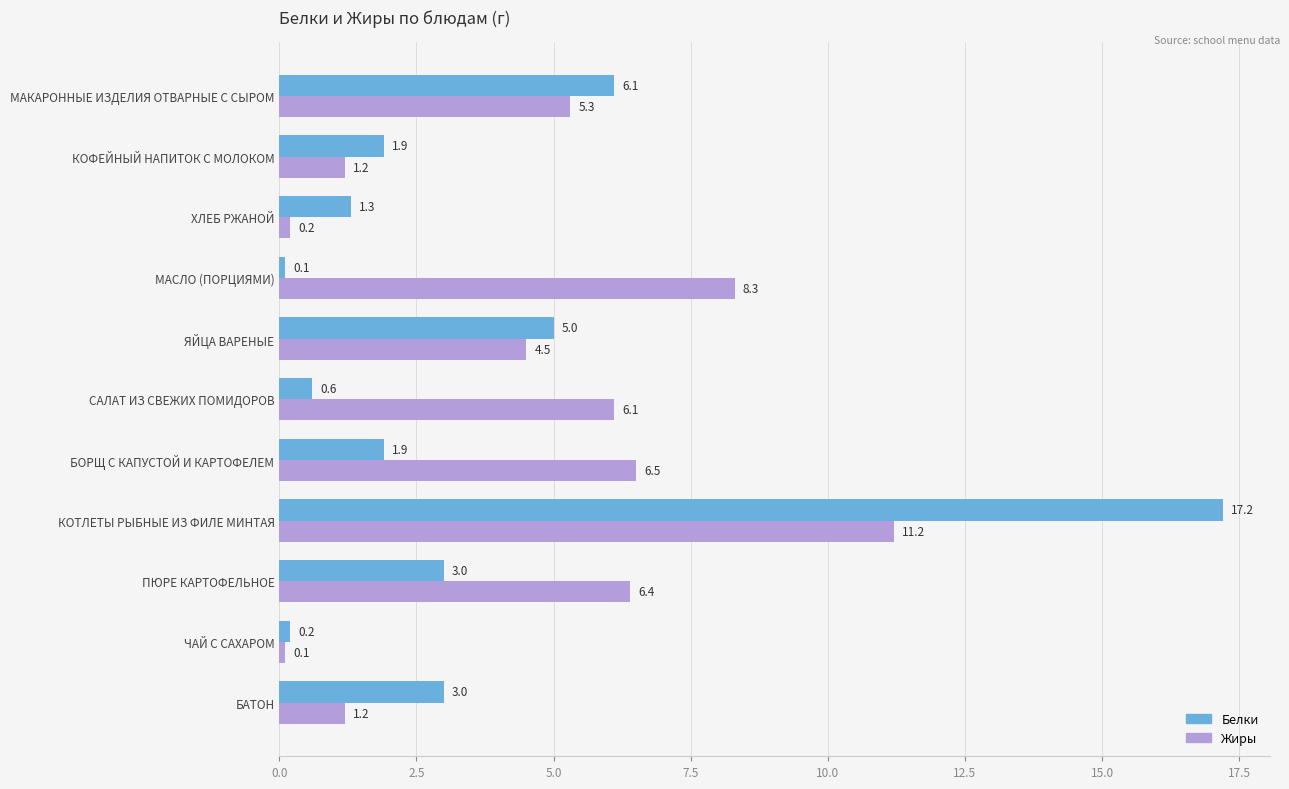

What is the spread (max minus min) of values at ХЛЕБ РЖАНОЙ?

1.1